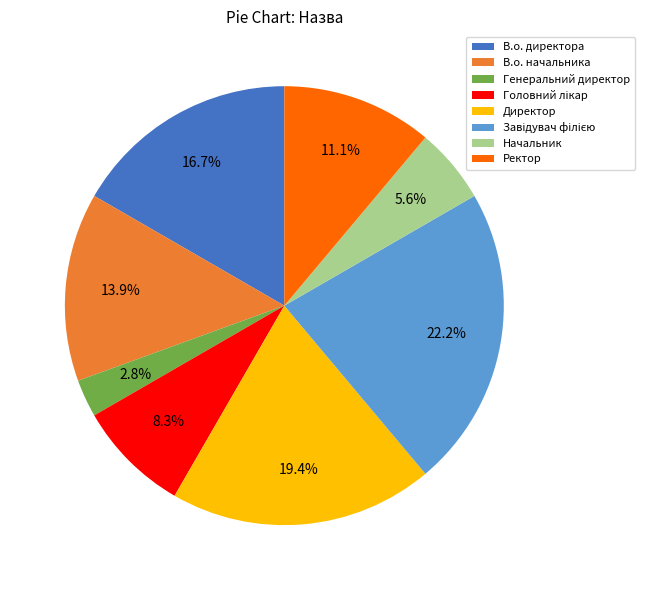

Does Директор represent more than half of the total?

No